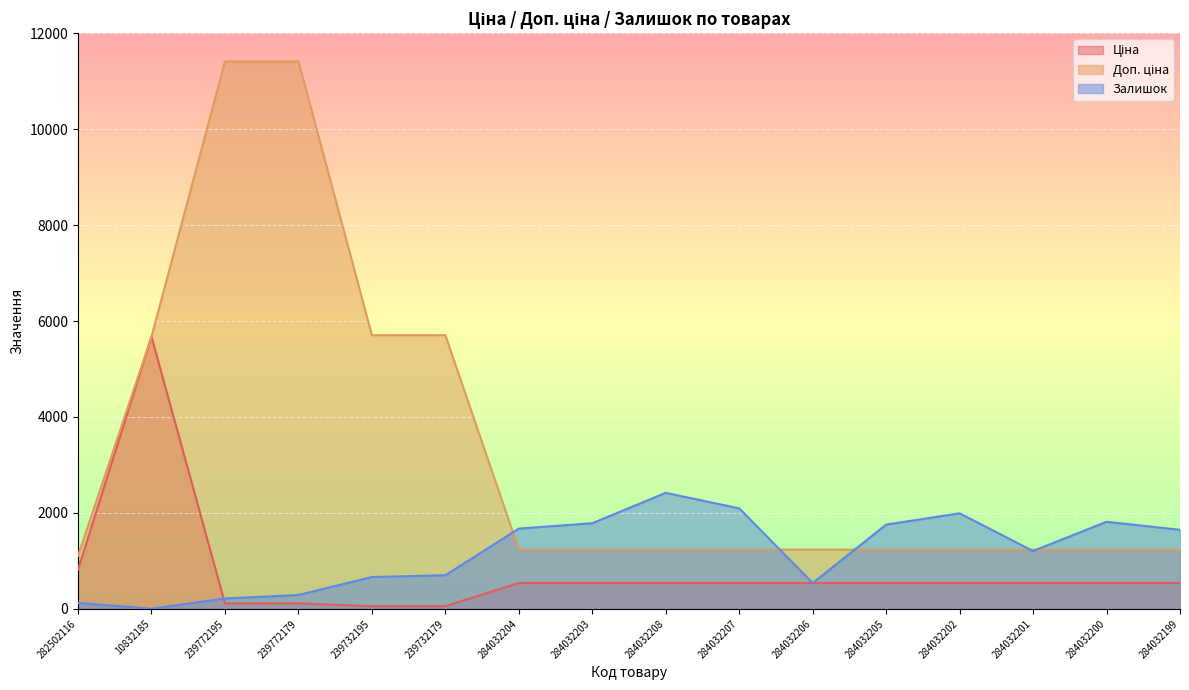

At which category is the sum across all series the highest?

239772179